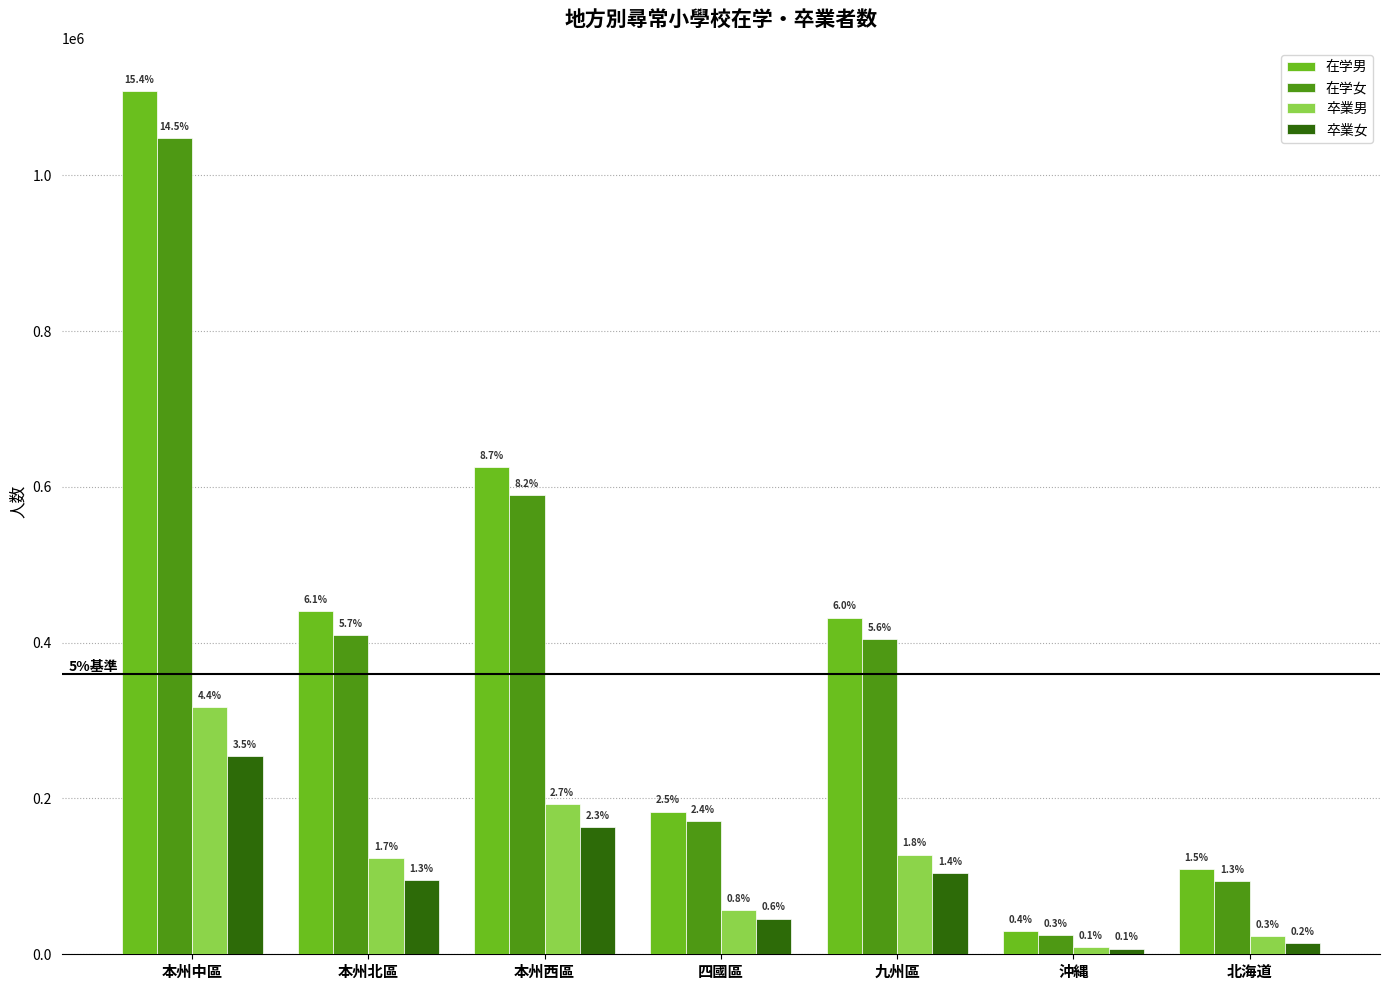

What is the sum of the 在学男 values at 沖縄 and 北海道?

138466